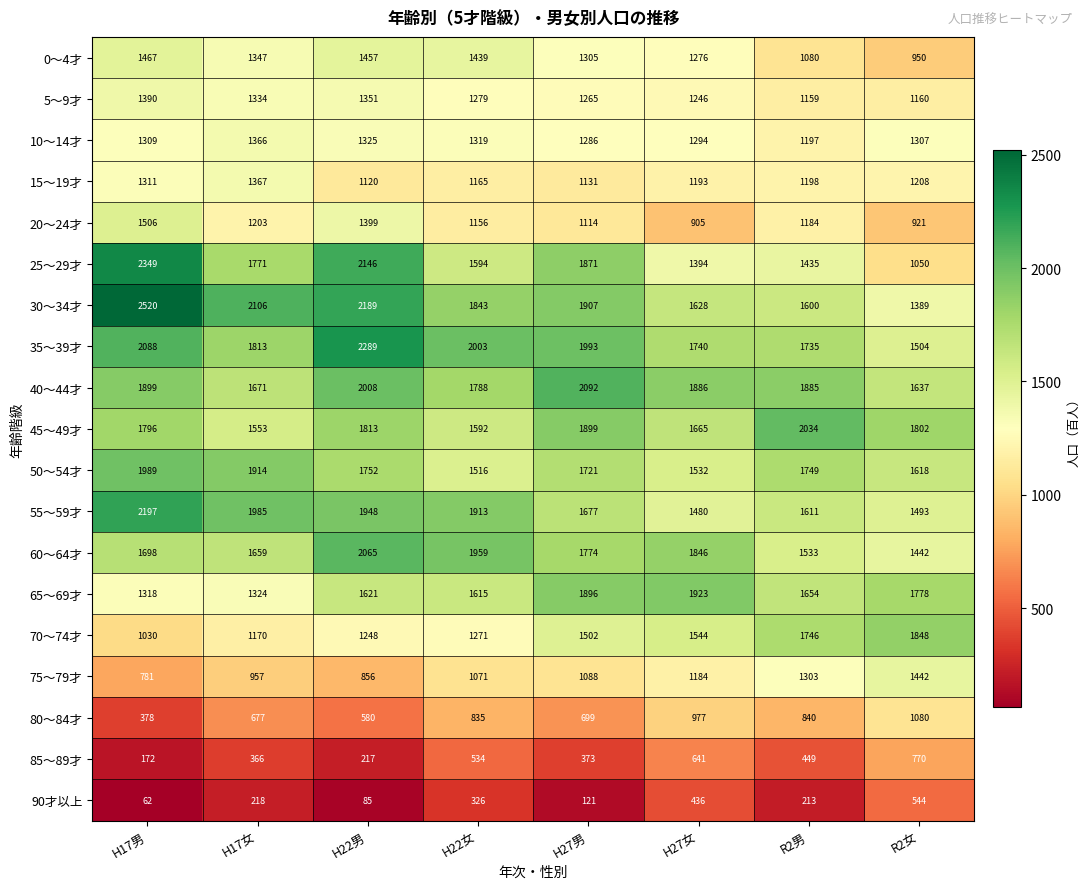

Which series has the widest spread of values?

25～29才